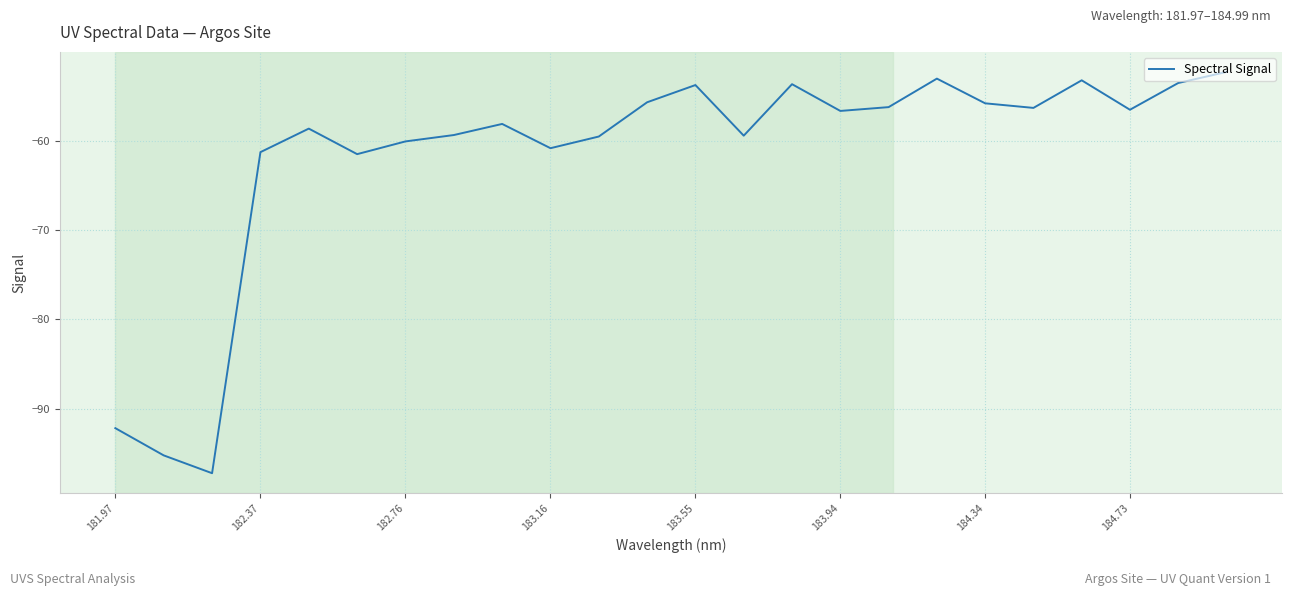

What is the greatest value displayed?

-52.3